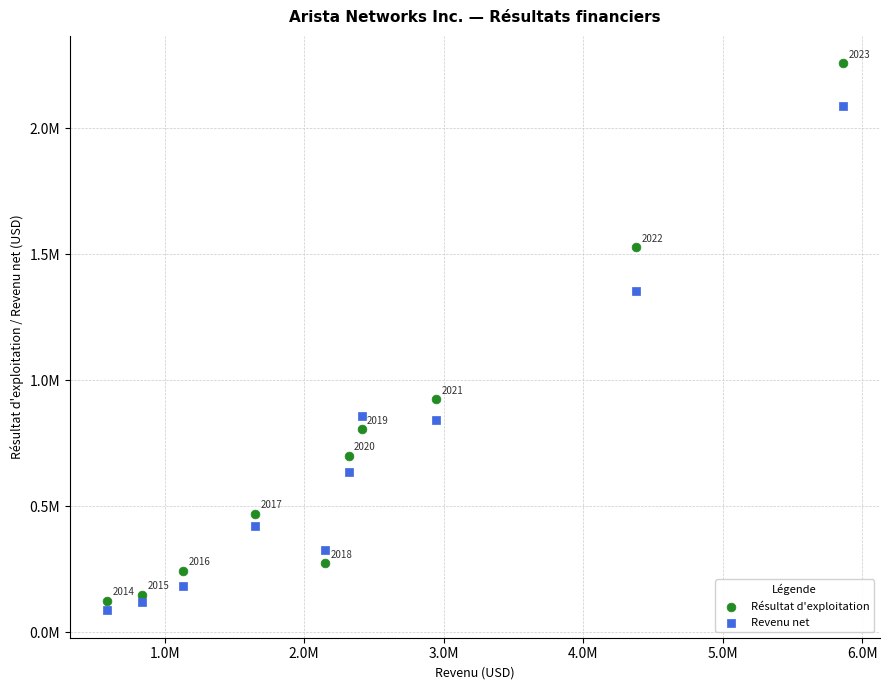

What are all the series names shown in the legend?

Résultat d'exploitation, Revenu net